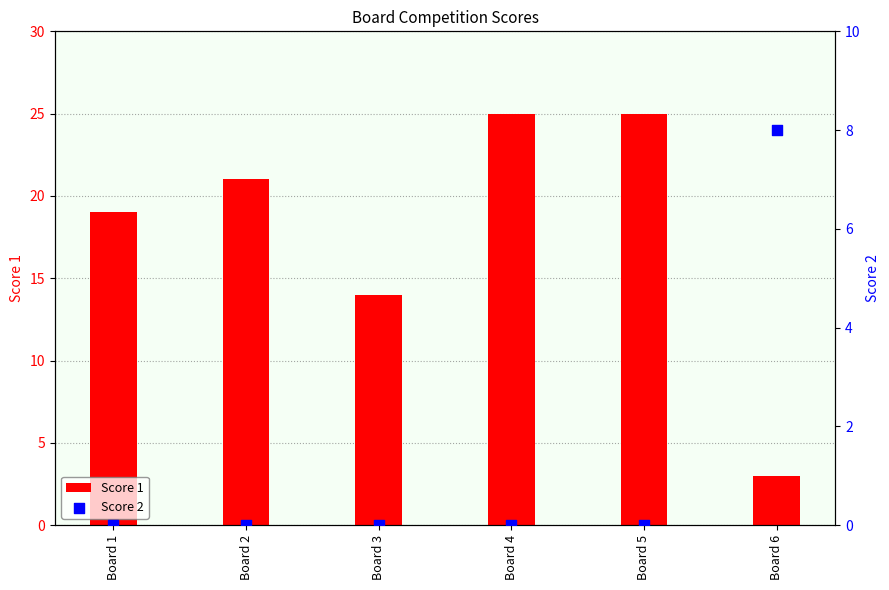

Which series reaches the maximum Y coordinate?

Score 1